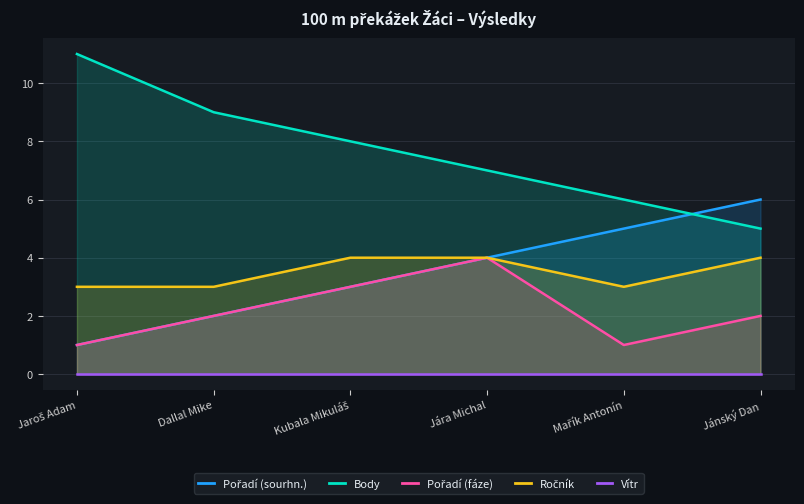

Which series has the largest total across all categories?

Body